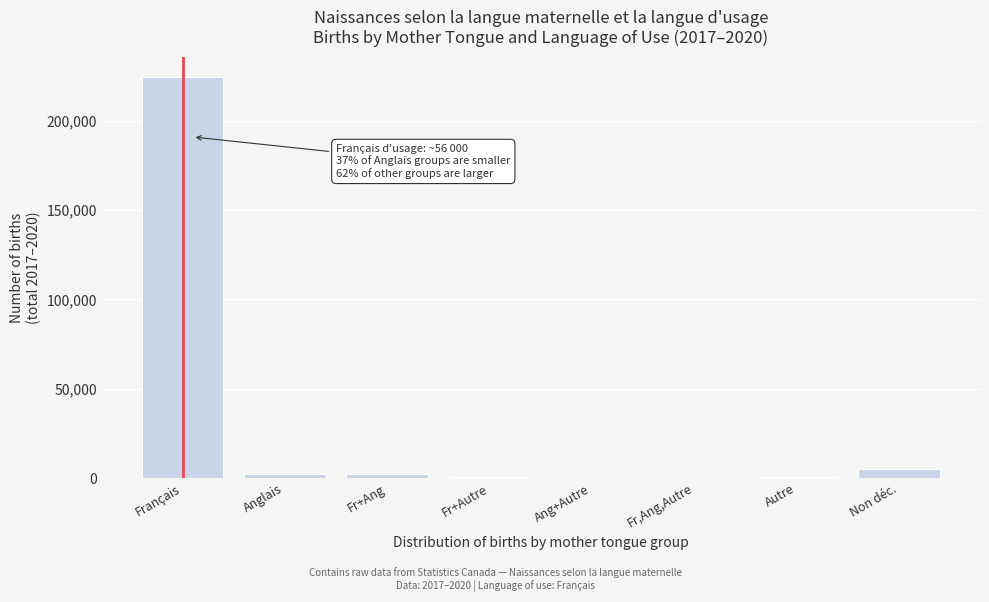

Which category has the highest value across all series?

Français